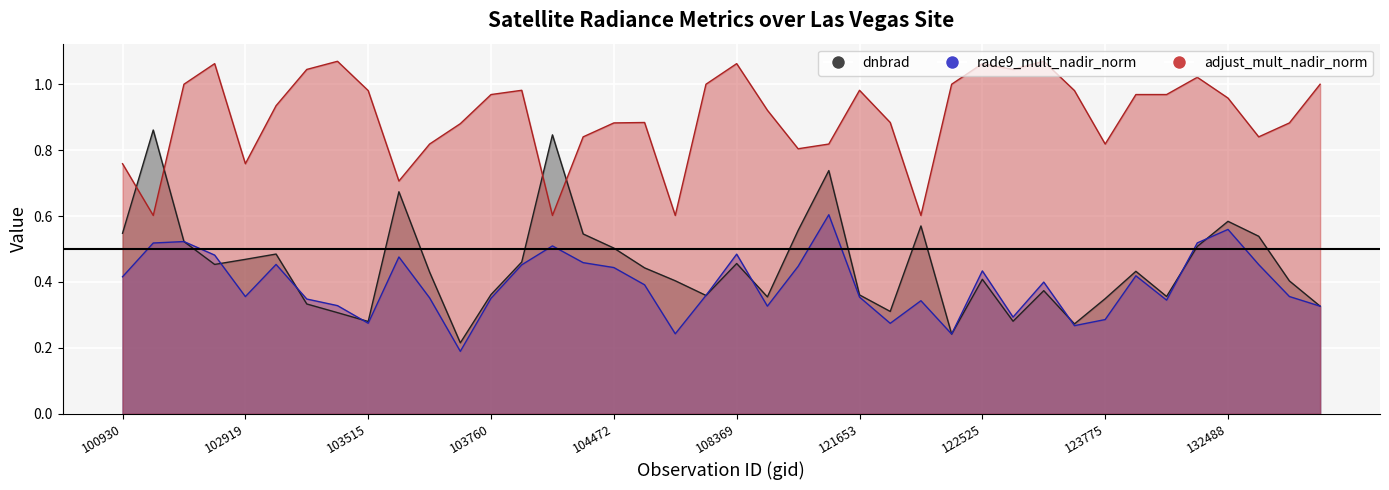

Which series has the widest spread of values?

dnbrad